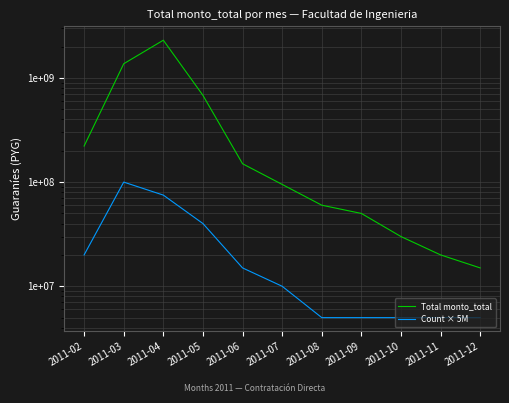

What is the value of the Count × 5M point at the 9th from the left?

5000000